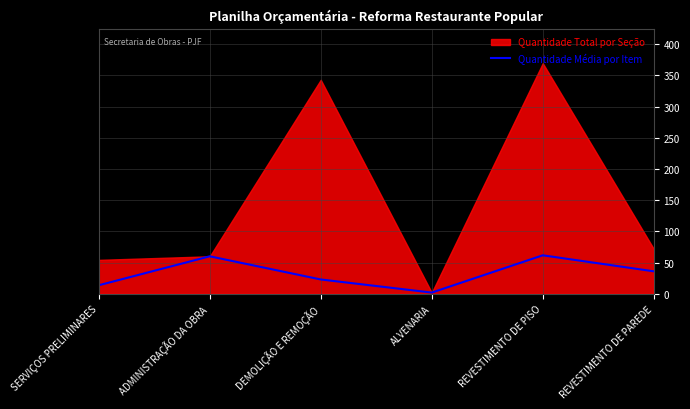

What value does the Quantidade Média por Item series have at REVESTIMENTO DE PISO?

61.6